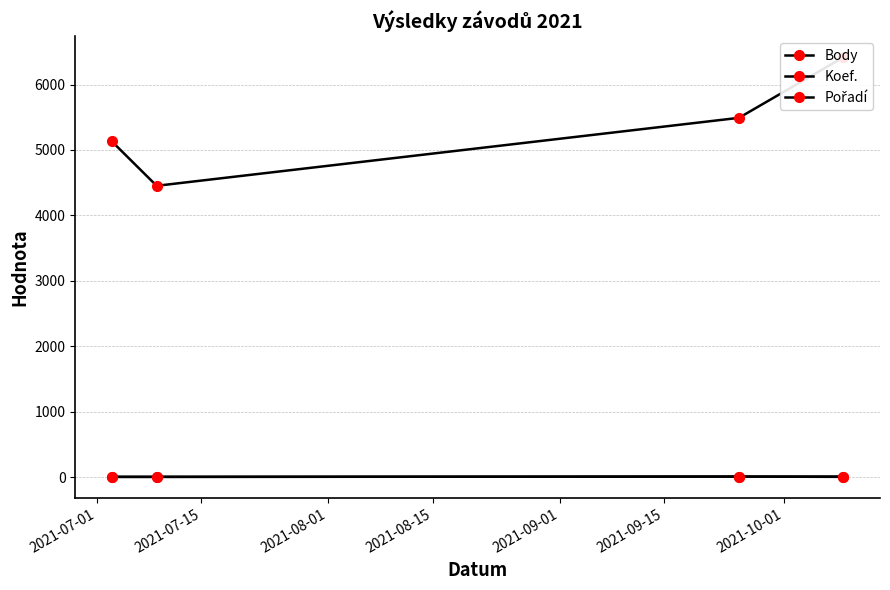

How many series are shown in this chart?

3